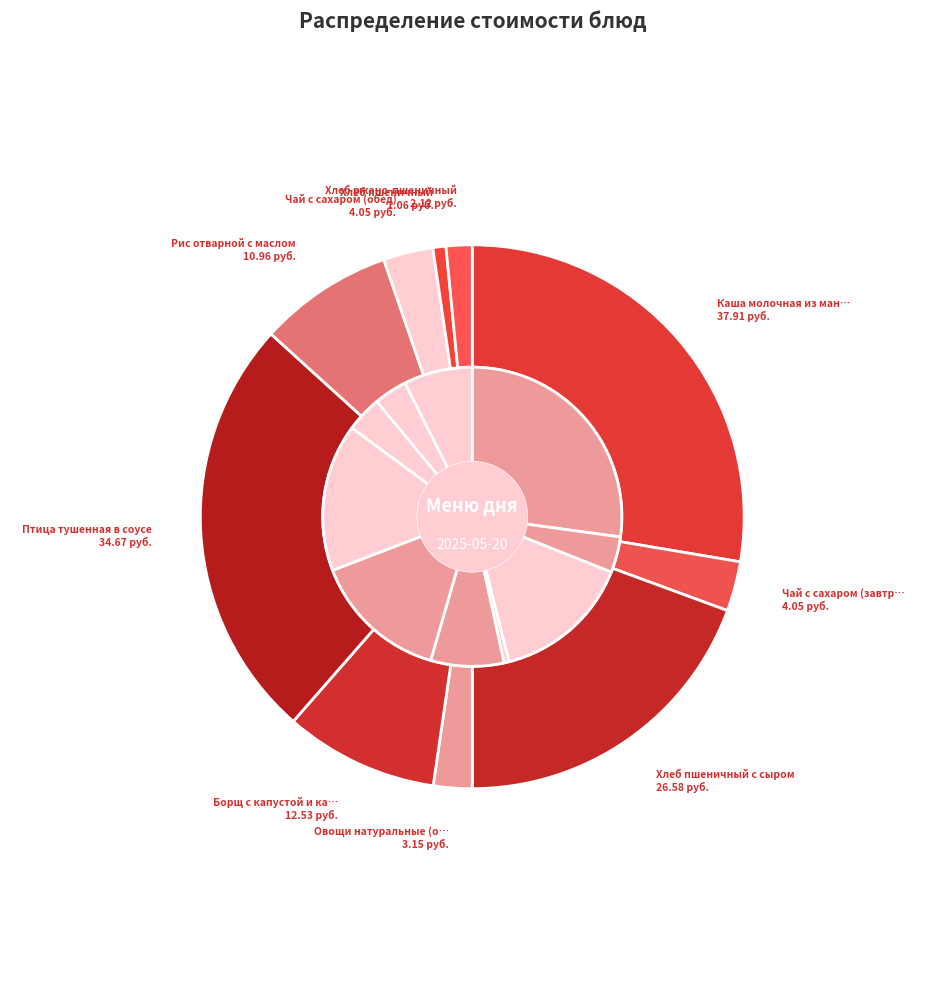

Does any single category account for the majority?

No